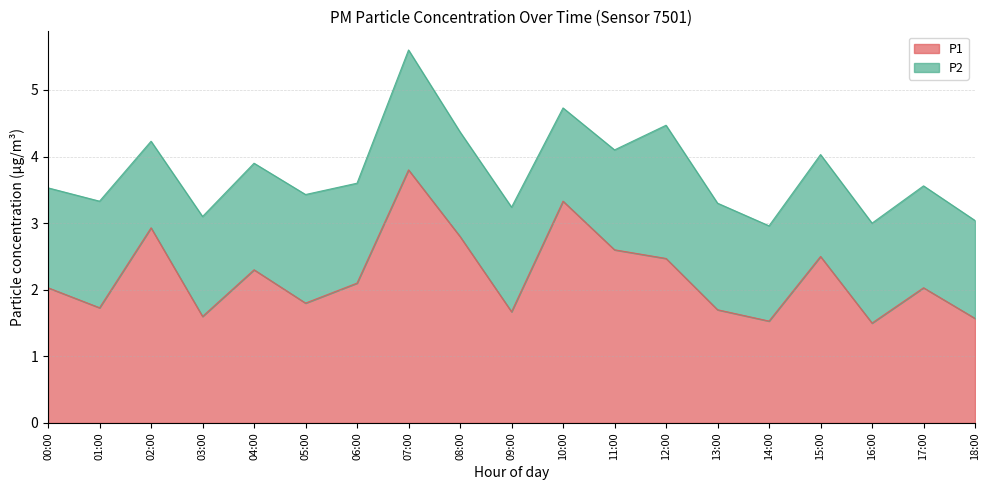

Reading left to right, list all the values displayed in this chart.

00:00=2.0	01:00=1.7	02:00=2.9	03:00=1.6	04:00=2.3	05:00=1.8	06:00=2.1	07:00=3.8	08:00=2.8	09:00=1.7	10:00=3.3	11:00=2.6	12:00=2.5	13:00=1.7	14:00=1.5	15:00=2.5	16:00=1.5	17:00=2.0	18:00=1.6